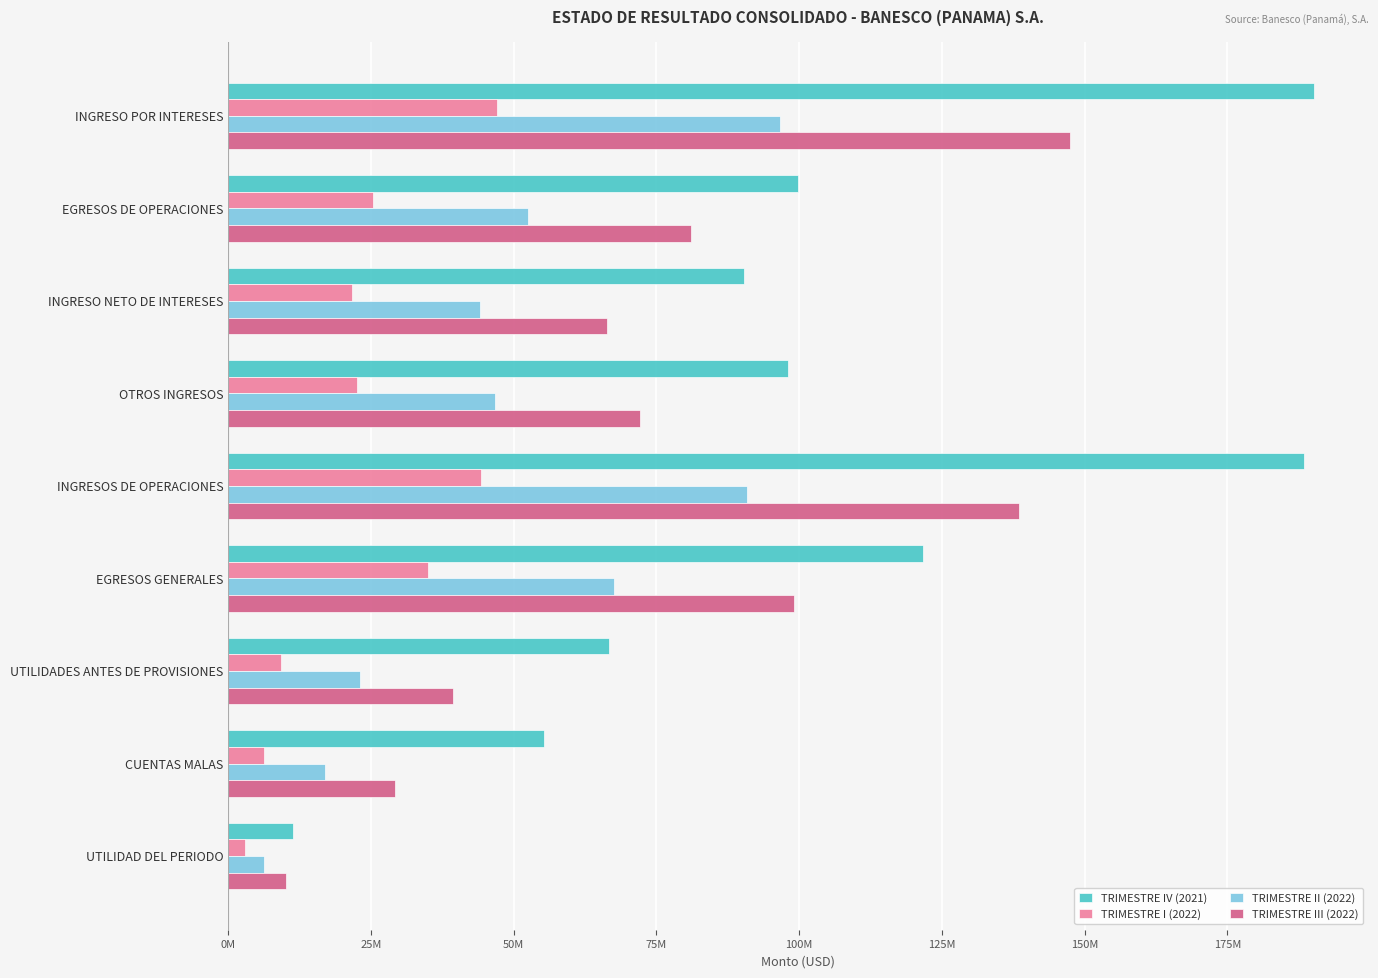

What are all the series names shown in the legend?

TRIMESTRE IV (2021), TRIMESTRE I (2022), TRIMESTRE II (2022), TRIMESTRE III (2022)